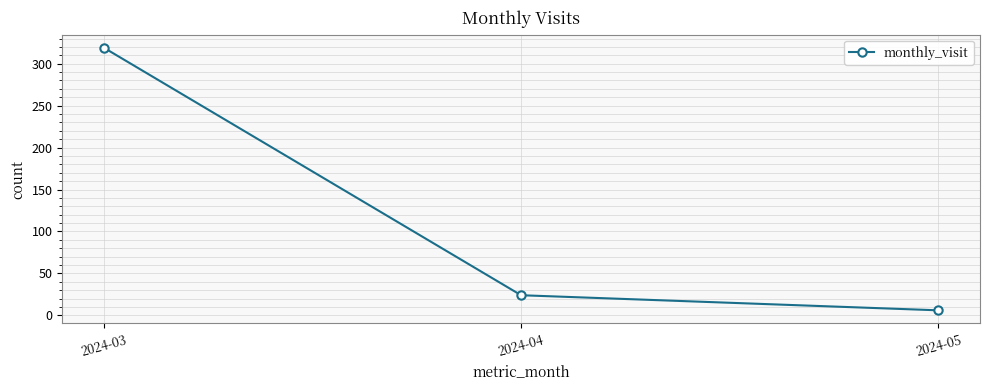

How many categories are shown in the chart?

3